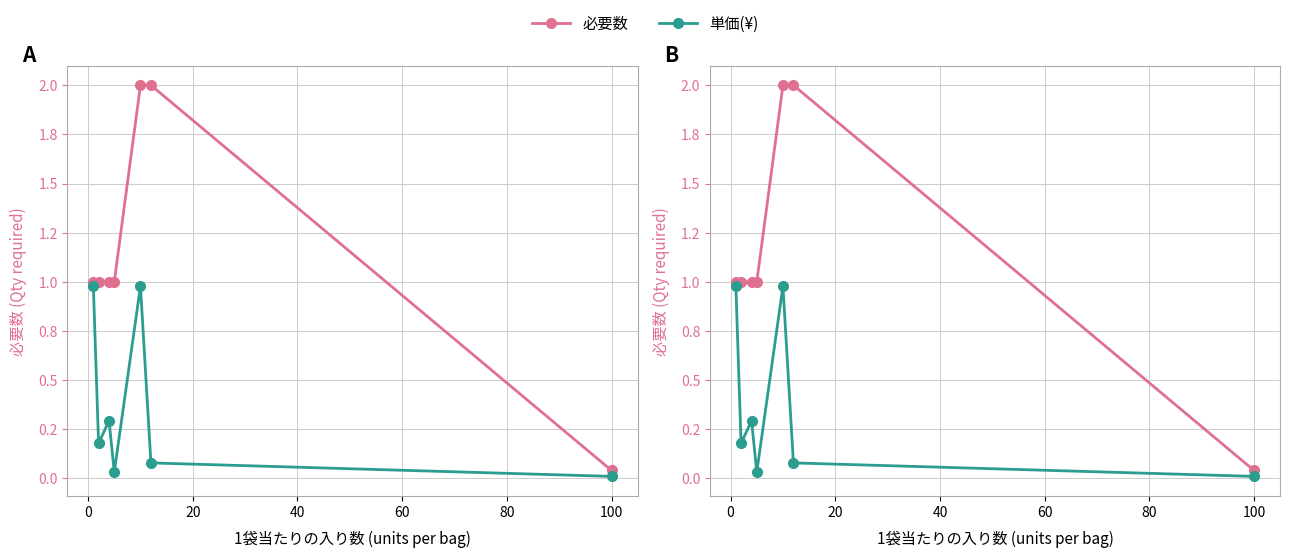

Does the chart have visible grid lines?

Yes